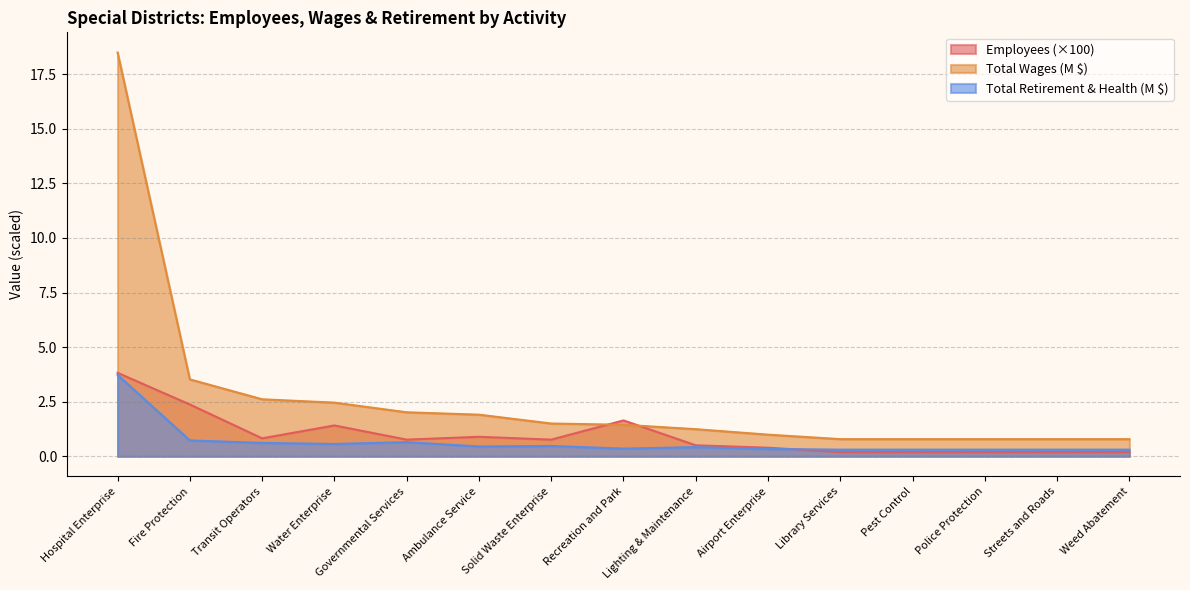

Does the chart have visible grid lines?

Yes